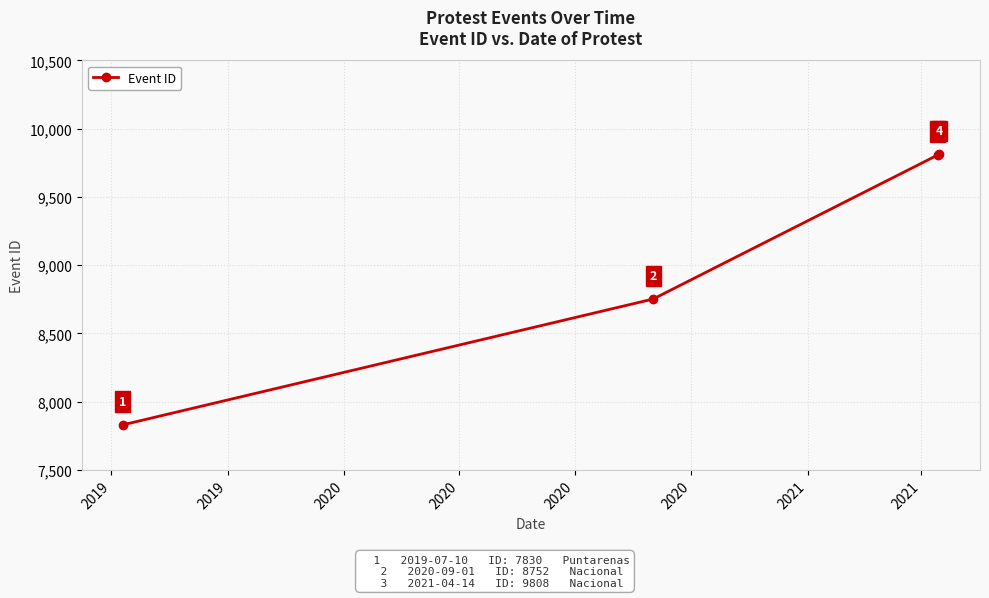

What is the smallest value displayed?

7830